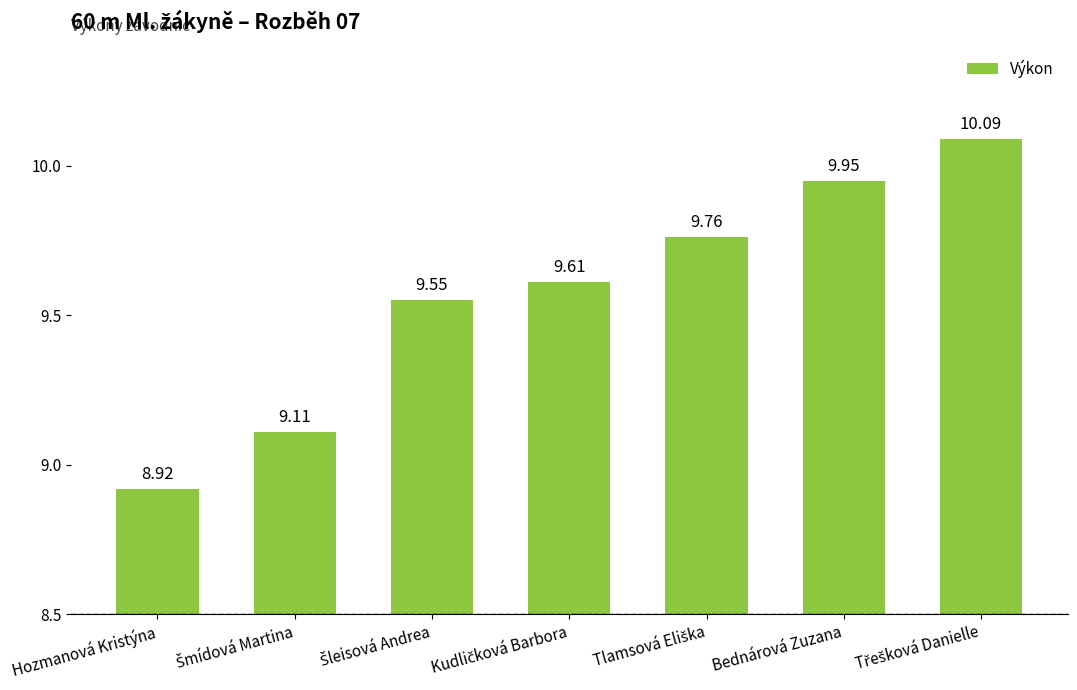

Where is the data nearest to the value 9?

Hozmanová Kristýna